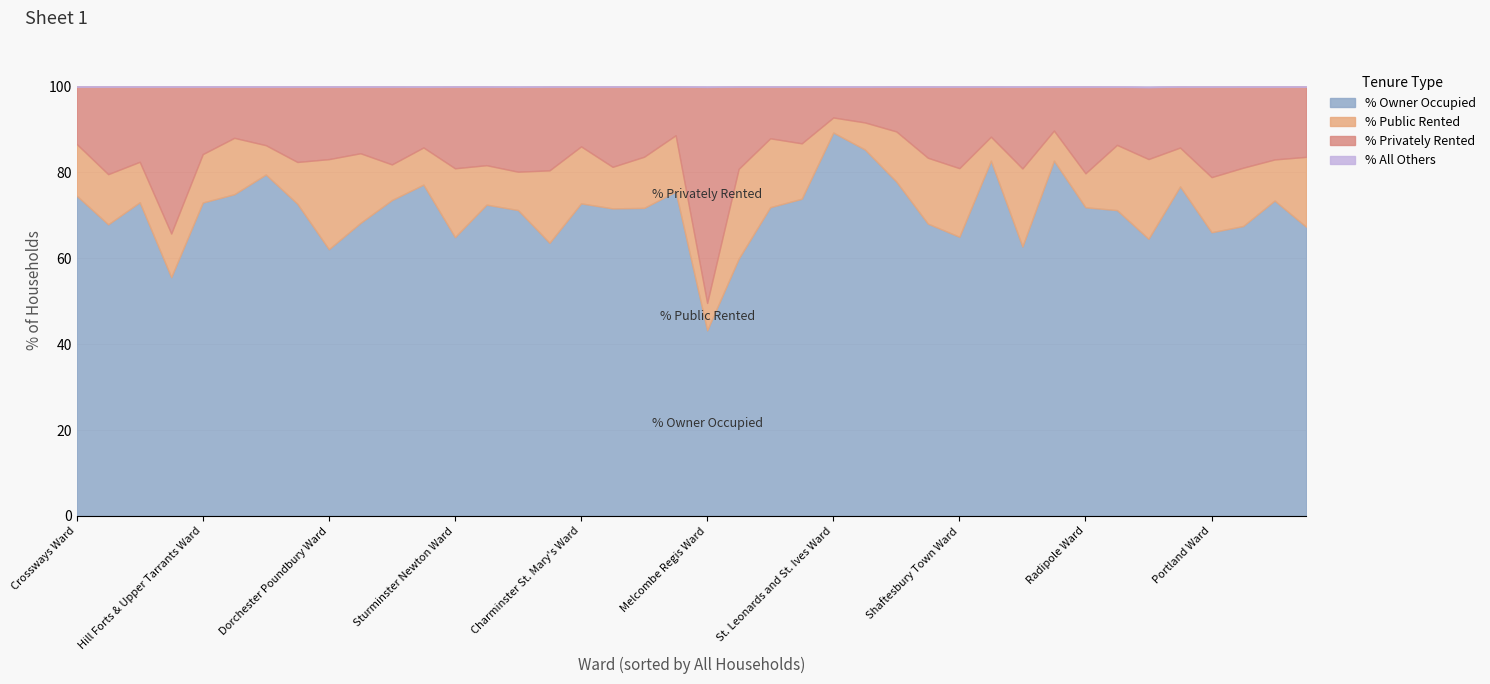

List the series in order of their peak value, lowest first.

% All Others, % Public Rented, % Privately Rented, % Owner Occupied